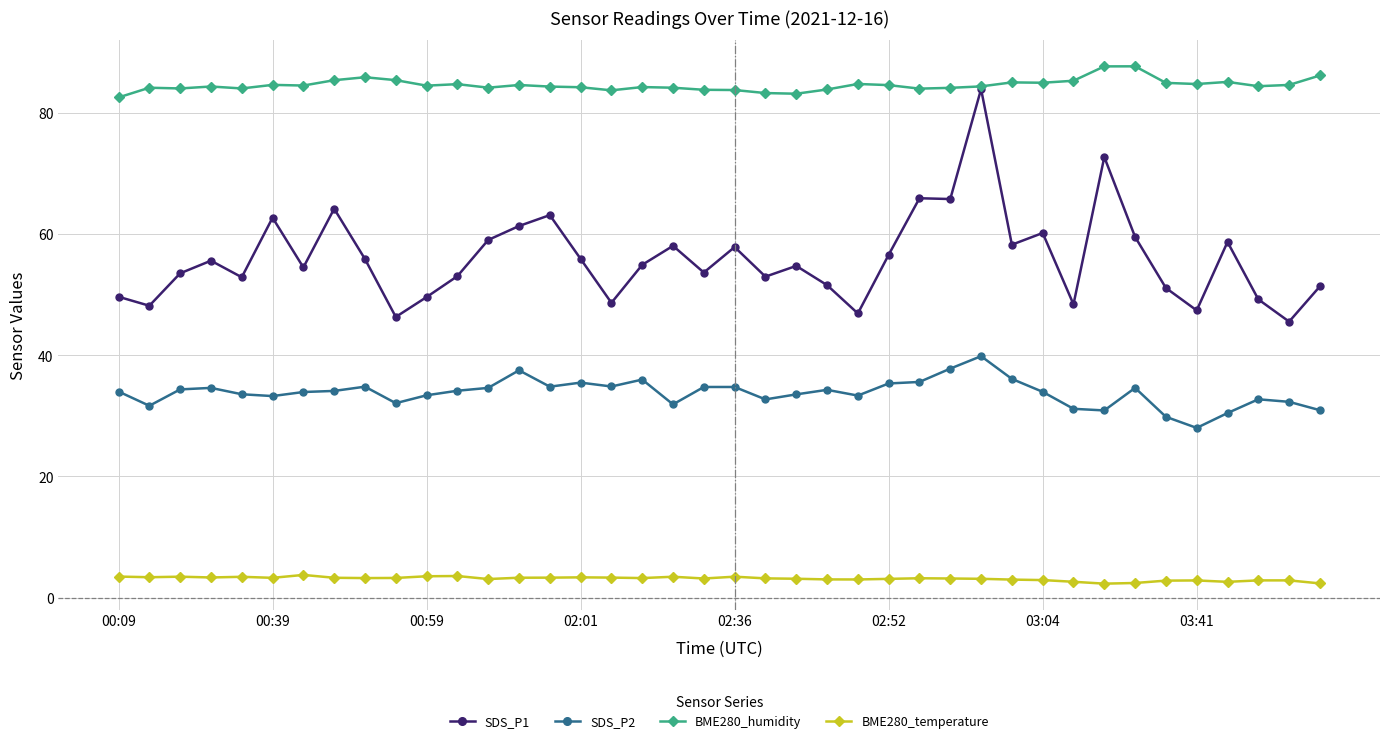

How many lines are shown in the chart?

4